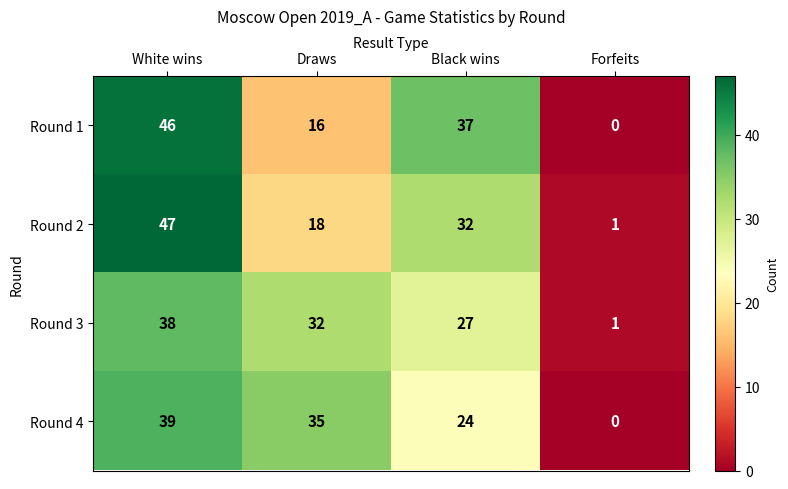

What is the difference between the maximum and minimum values in the Round 3 series?

37